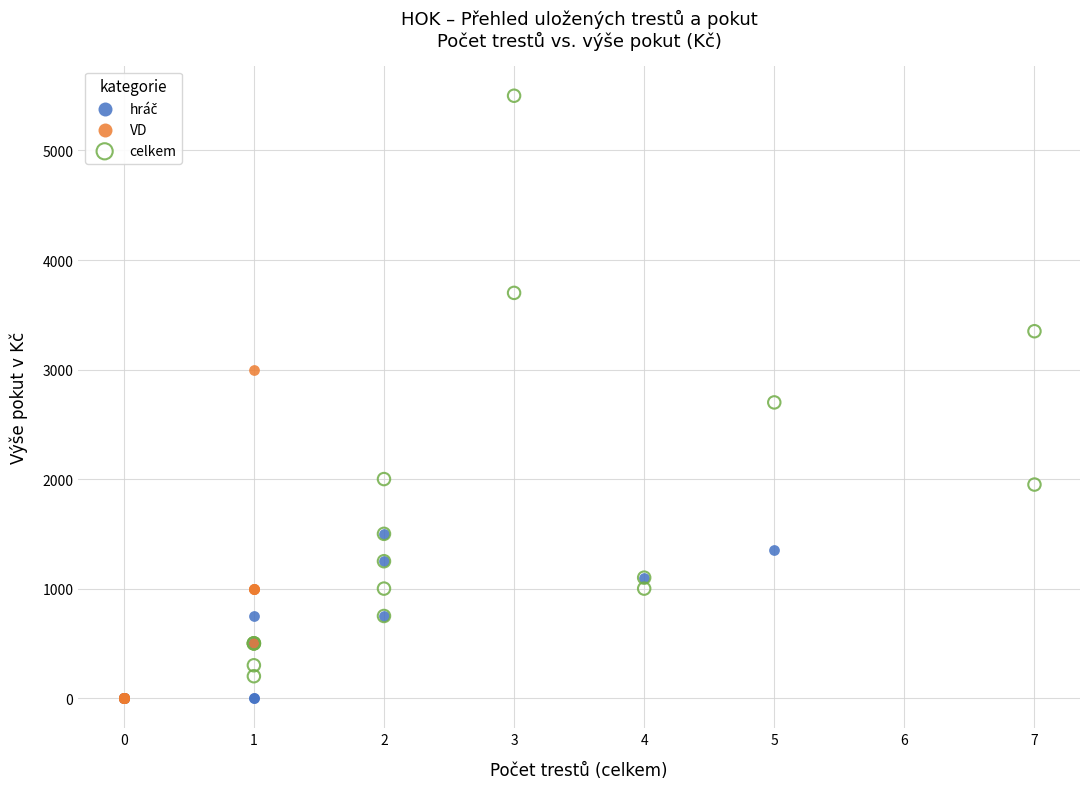

Which series contains the highest Y value?

celkem